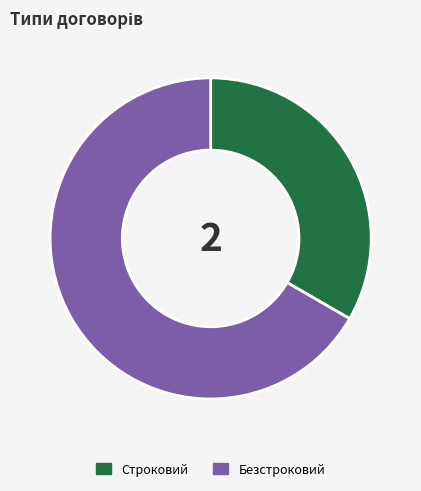

The Безстроковий slice represents 67% of the pie. True or false?

True